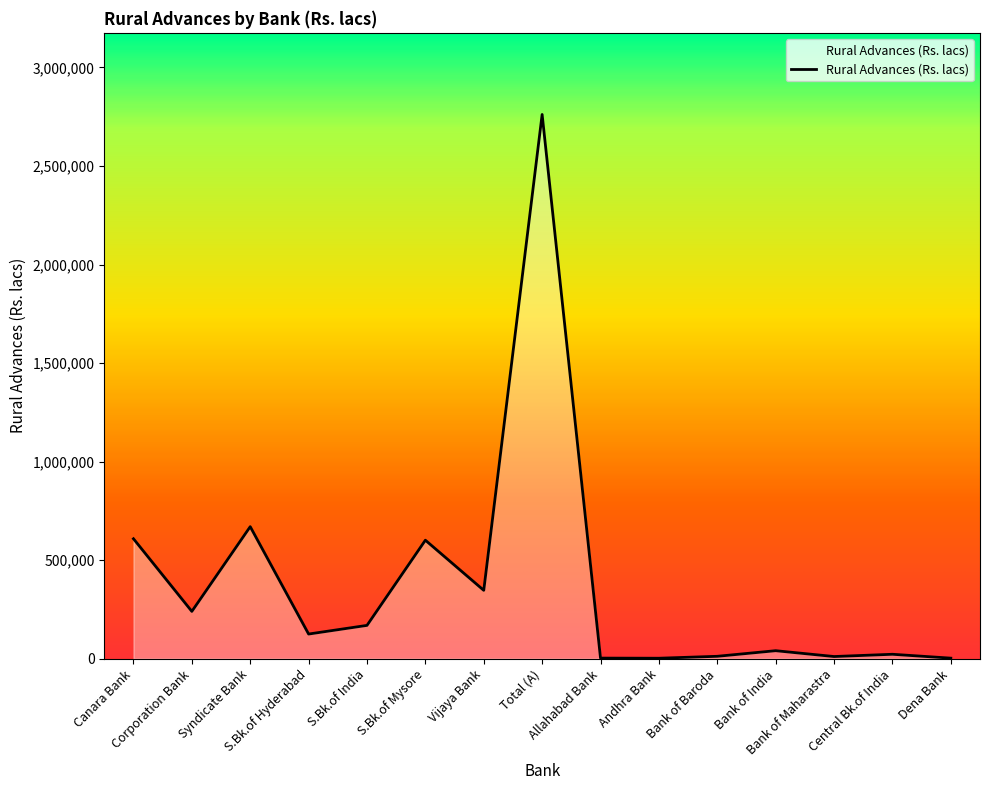

What is the sum of the values at Syndicate Bank and Bank of India?

710614